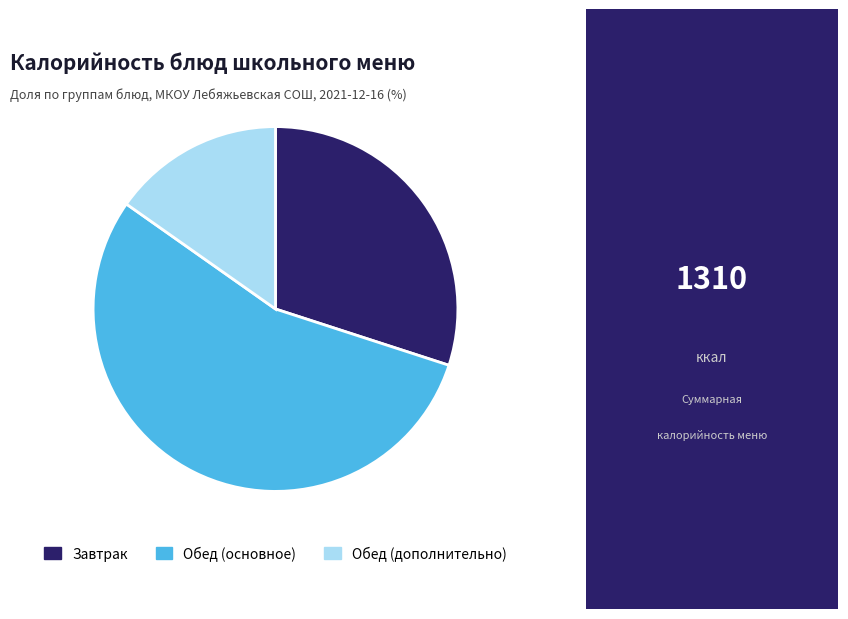

Which has a higher value, Завтрак or Обед (дополнительно)?

Завтрак